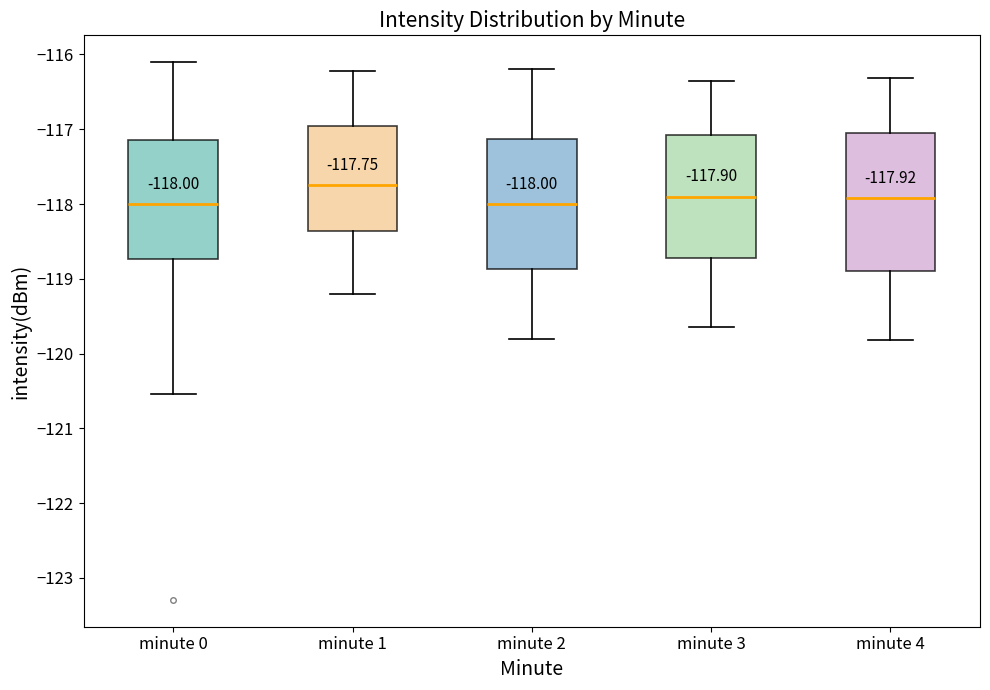

Which box has the highest median line?

minute 1